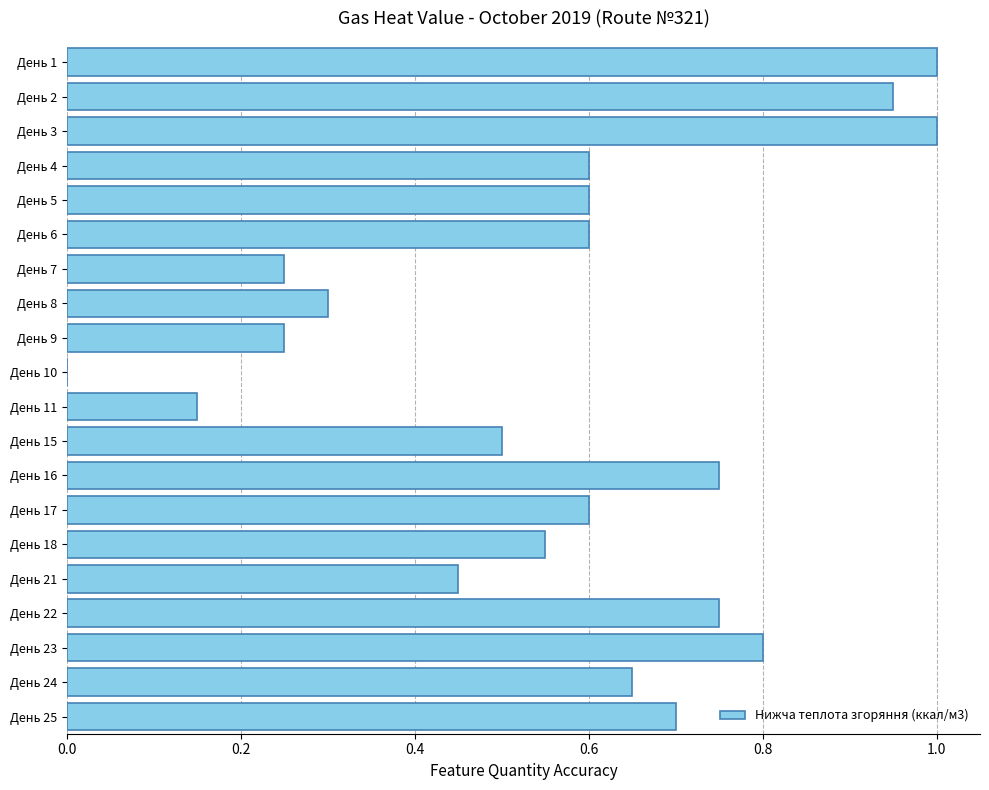

Count the number of values greater than 0.

19